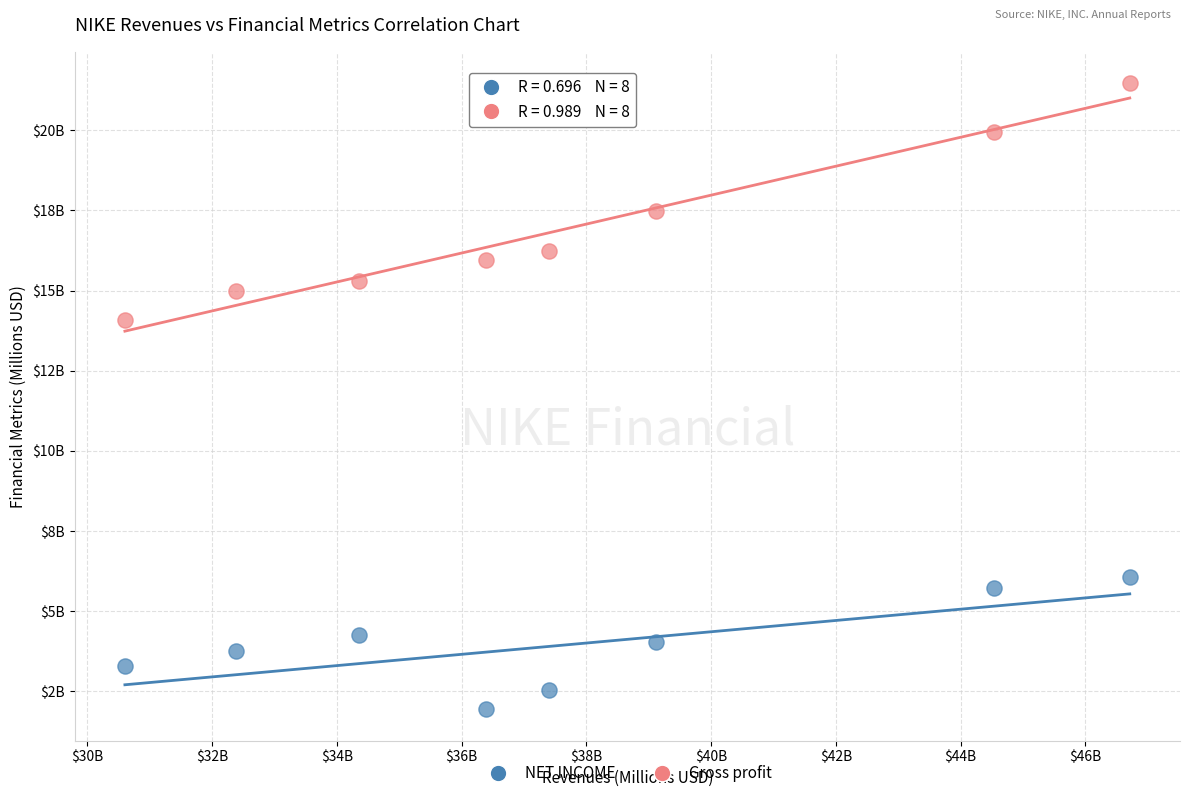

What are all the series names shown in the legend?

NET INCOME, Gross profit